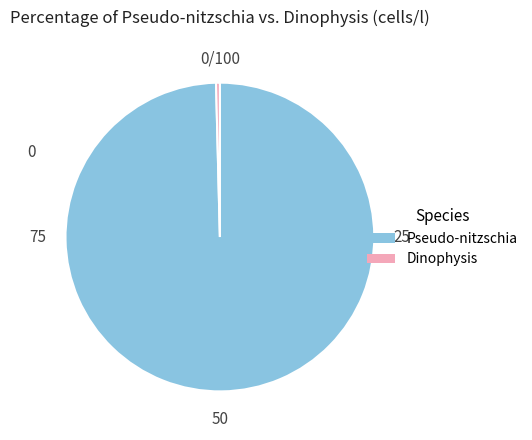

Is it true that Pseudo-nitzschia is 100% of the pie?

True